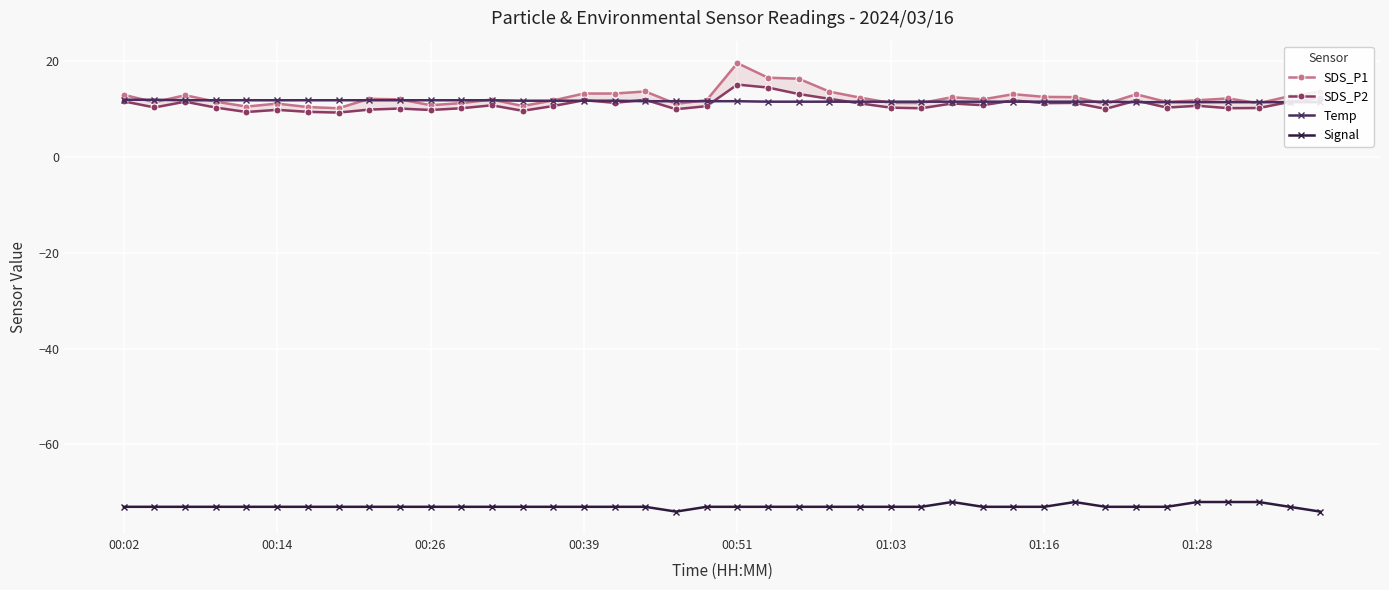

What is the difference between the maximum and minimum values in the SDS_P2 series?

5.8